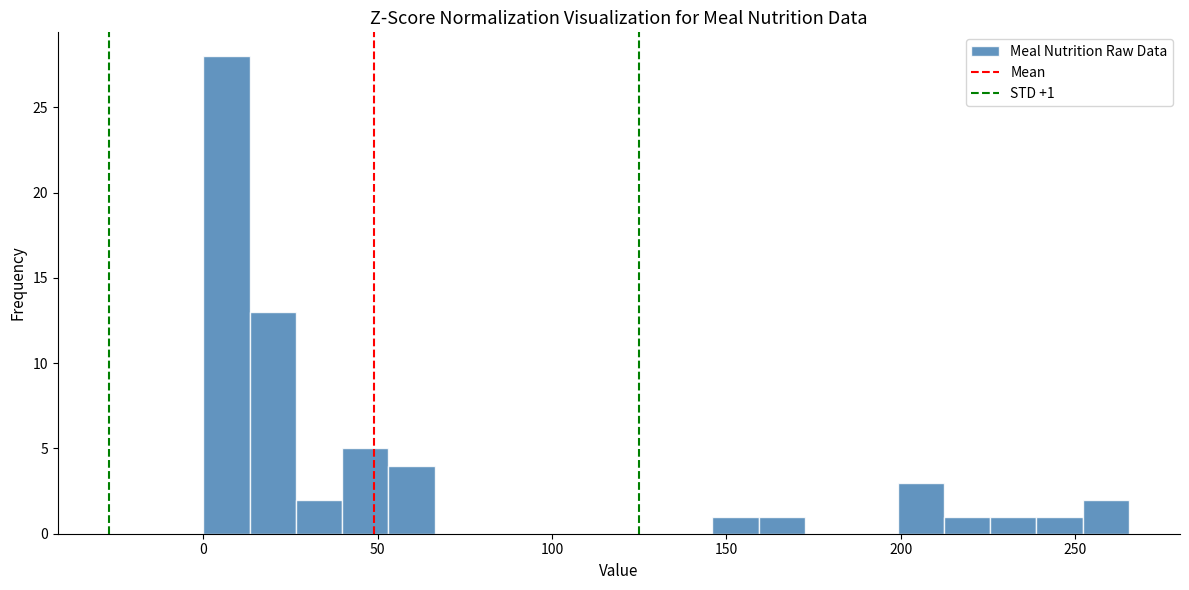

Read against the x-axis, roughly where is the centre of the tallest bar?

5